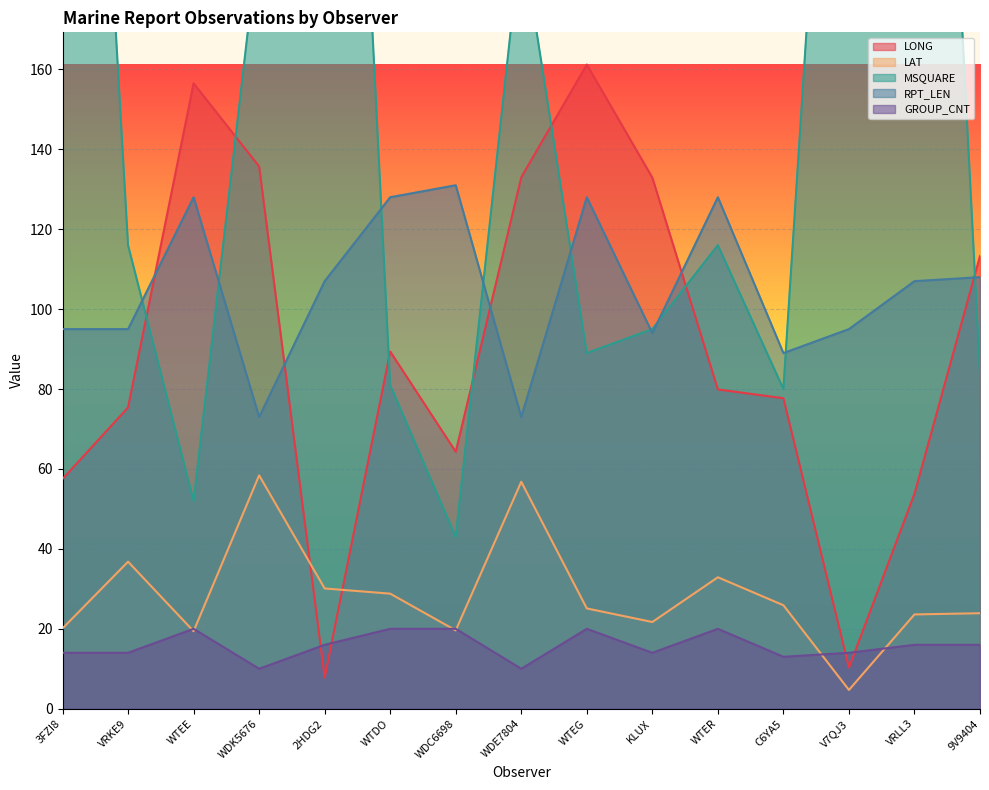

At which category is the sum across all series the highest?

VRLL3